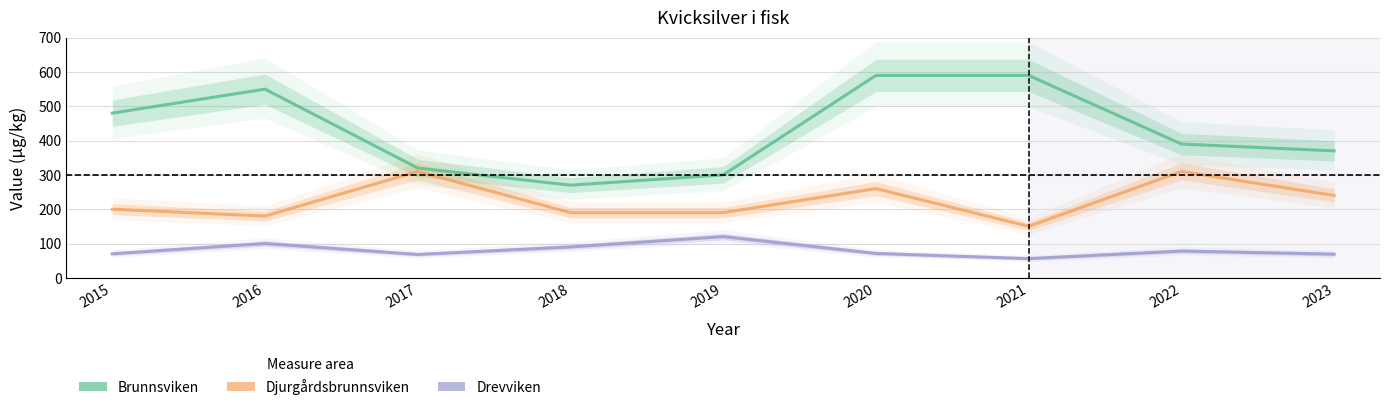

Reading left to right, extract all data points from this chart.

Brunnsviken: 480	550	320	270	300	590	590	390	370
Djurgårdsbrunnsviken: 200	180	310	190	190	260	150	310	240
Drevviken: 70	100	68	90	120	71	56	78	69